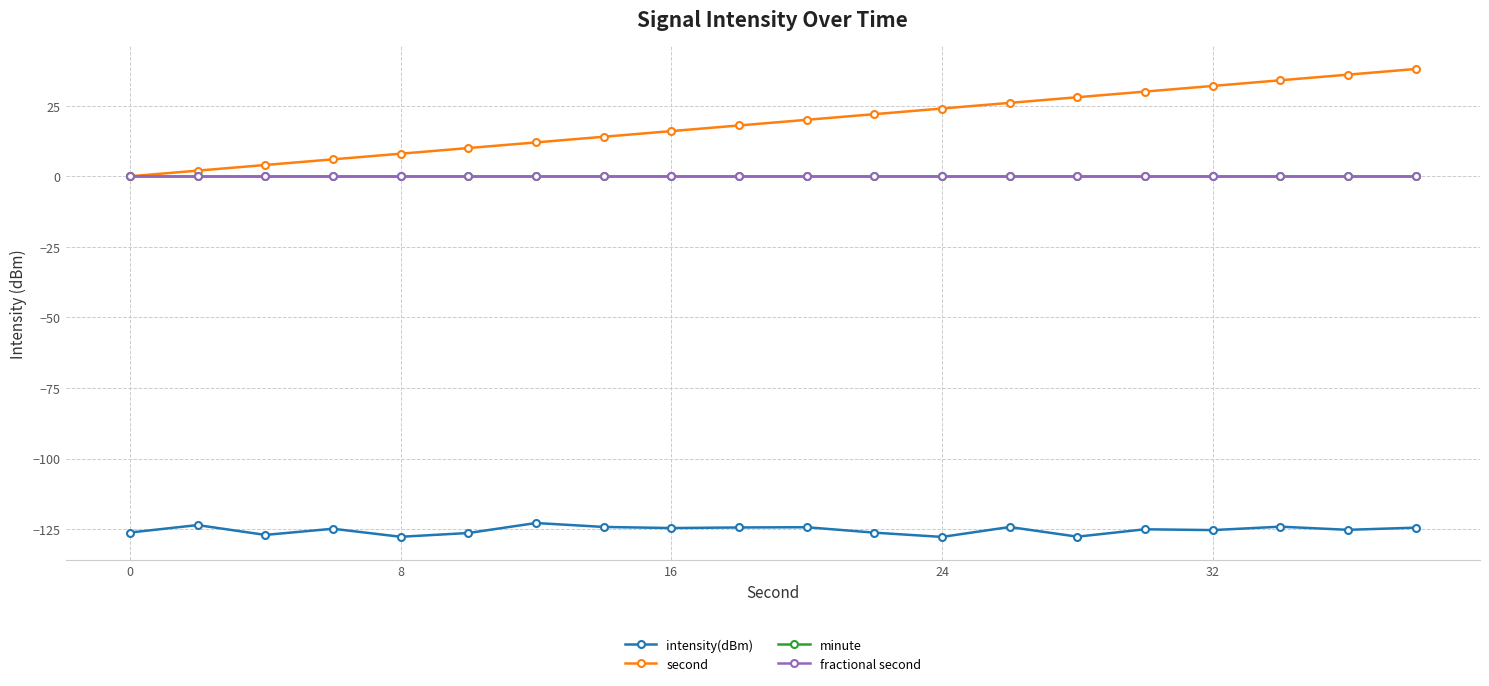

Which series has the largest range (max minus min)?

second